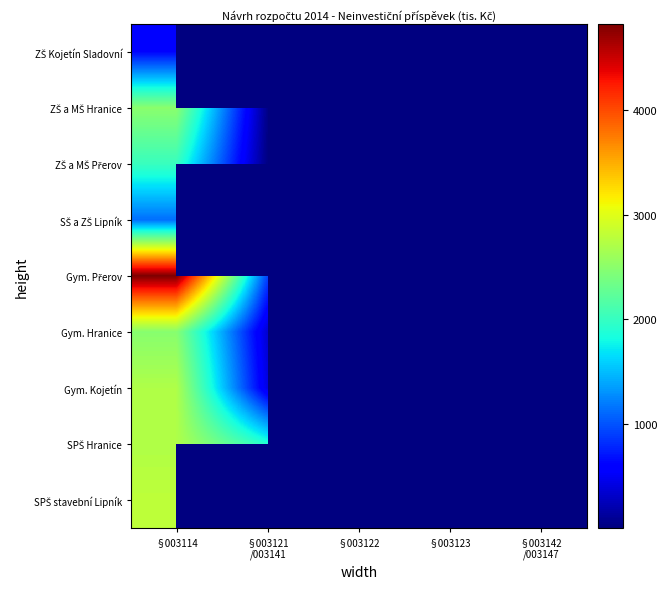

At which category is the sum across all series the highest?

§003114